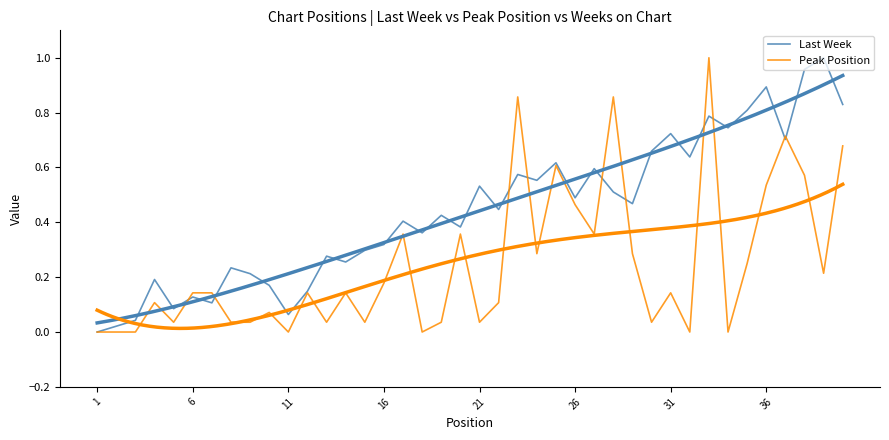

What is the difference between the maximum and second lowest values in the Last Week series?

1.0